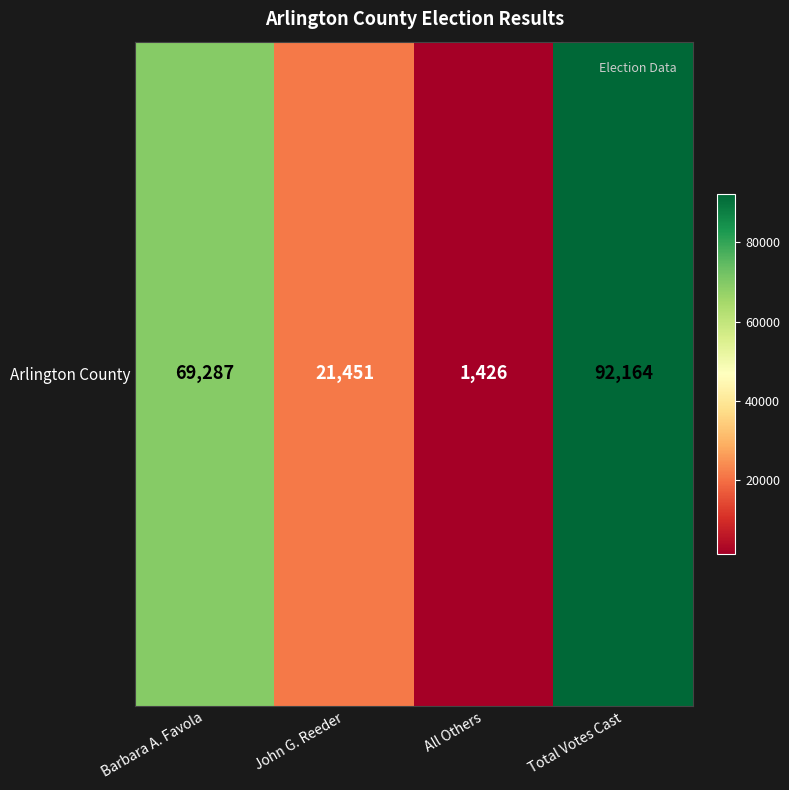

Where is the data nearest to the value 46795?

Barbara A. Favola